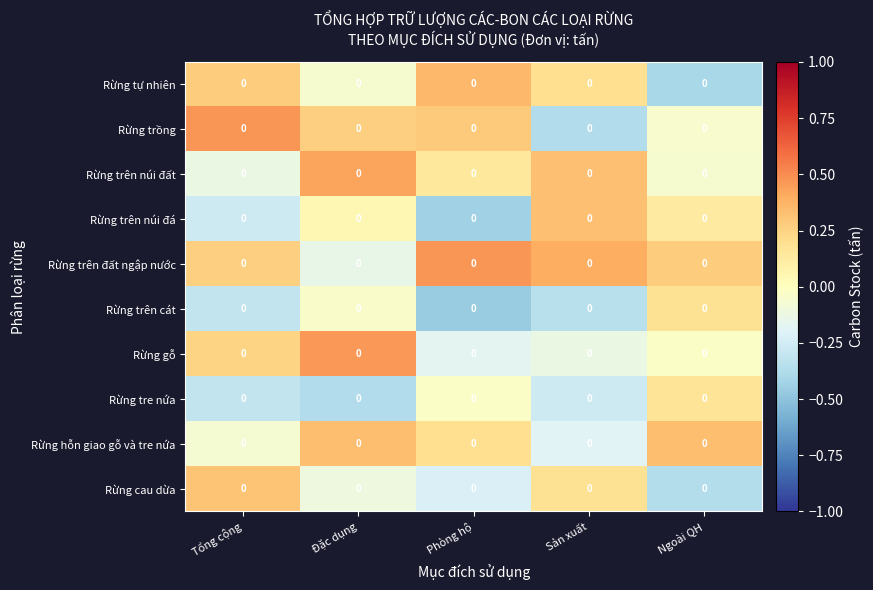

What is the spread (max minus min) of values at Phòng hộ?

0.9